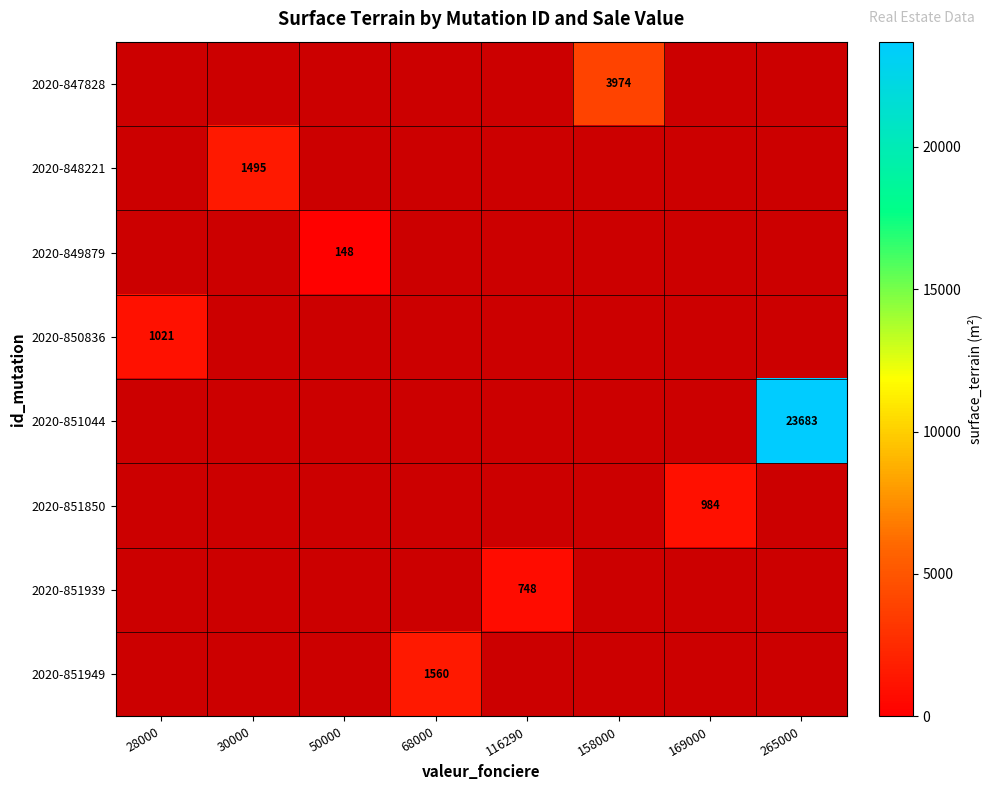

How many values in 2020-851949 are above zero?

1